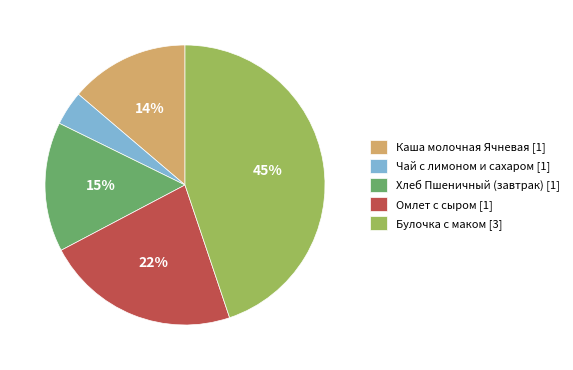

Do Омлет с сыром and Каша молочная Ячневая together represent more than half of the pie?

No